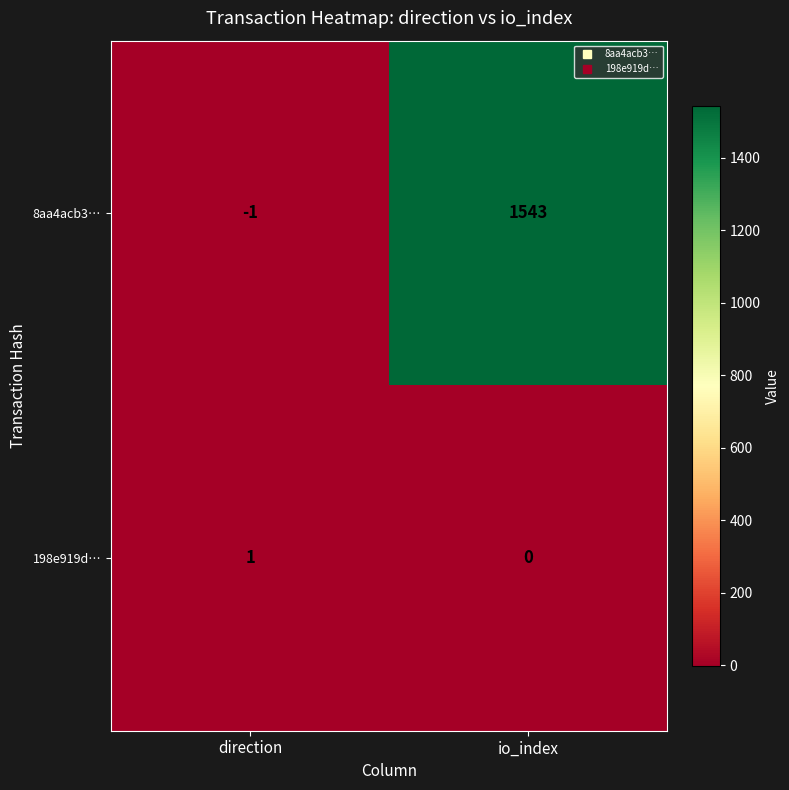

Which category has the lowest value in the 8aa4acb3… series?

direction